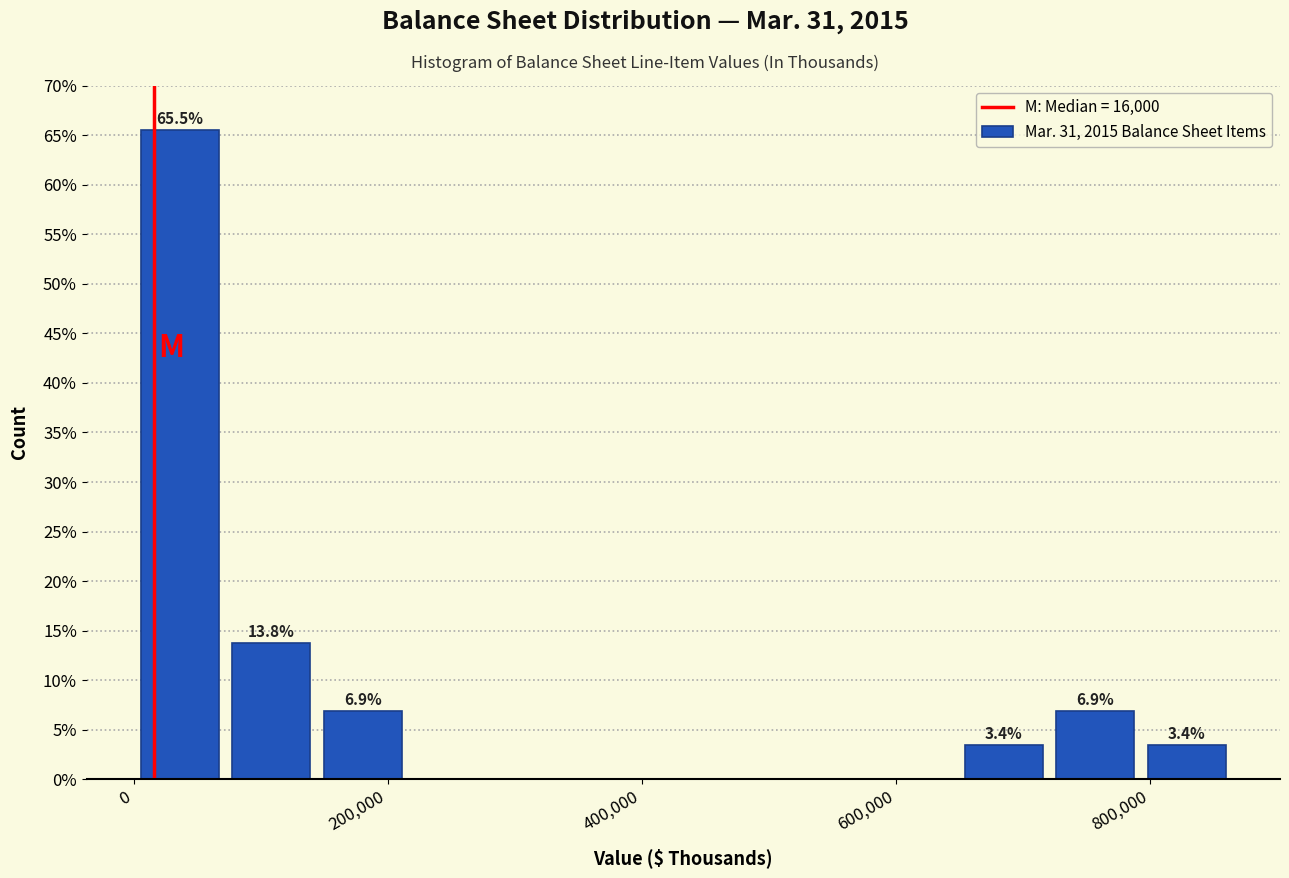

Read against the x-axis, roughly where is the centre of the tallest bar?

40000